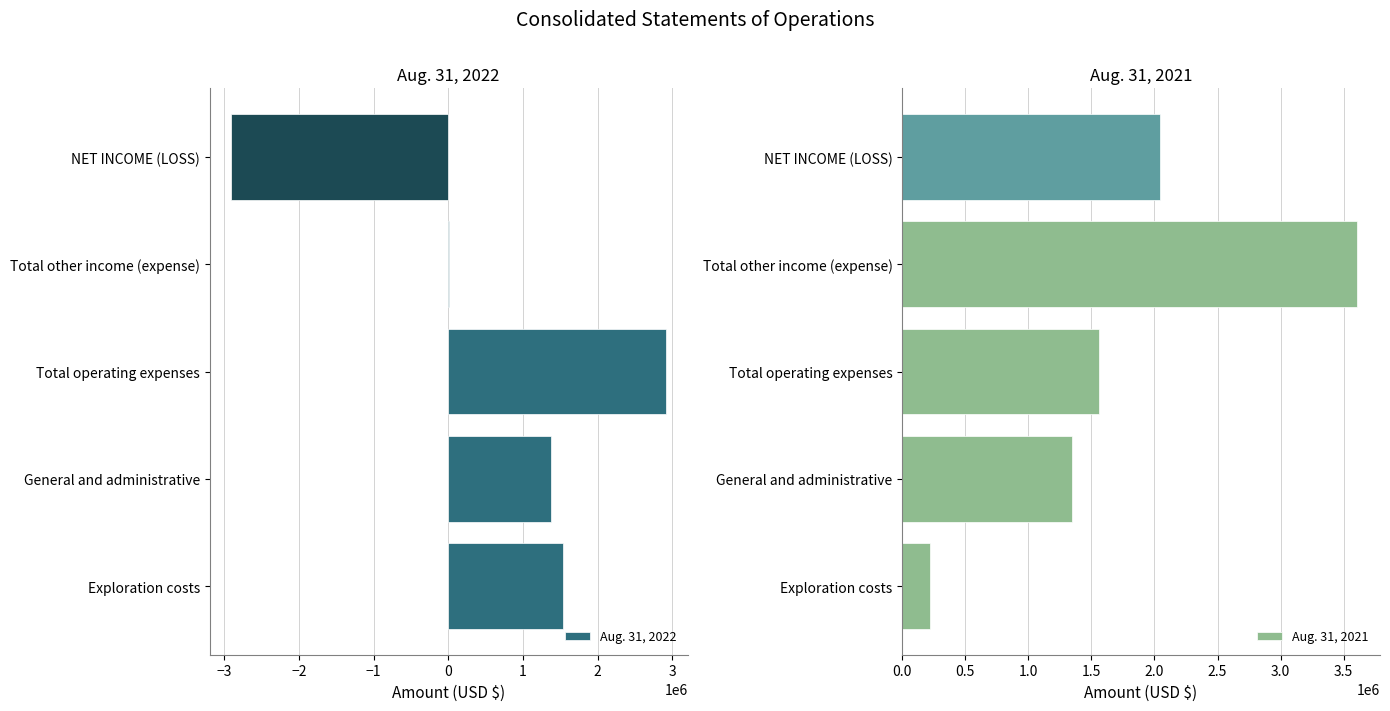

The value of Aug. 31, 2022 at Total operating expenses is 2911189. True or false?

True